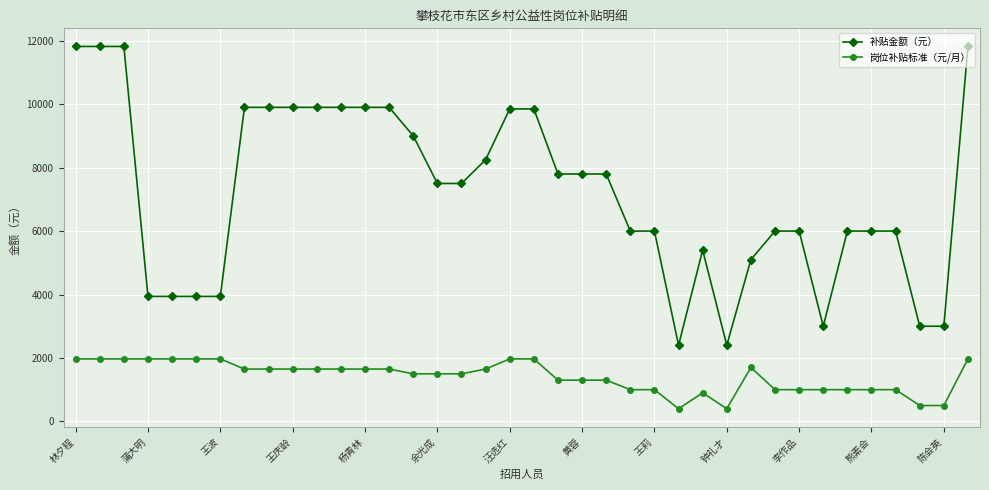

True or false: 补贴金额（元） and 岗位补贴标准（元/月） cross at least once.

False